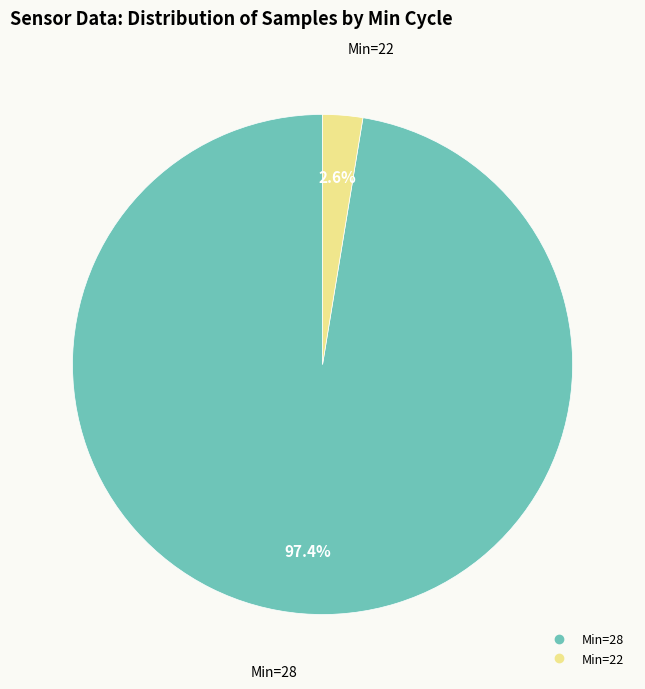

Count the number of slices in the pie.

2